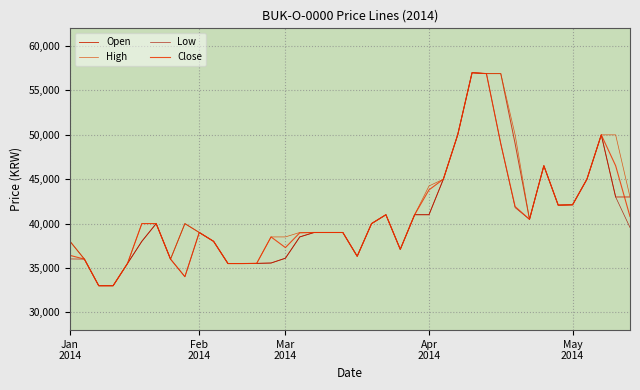

How many interior local peaks does the Open series have?

6